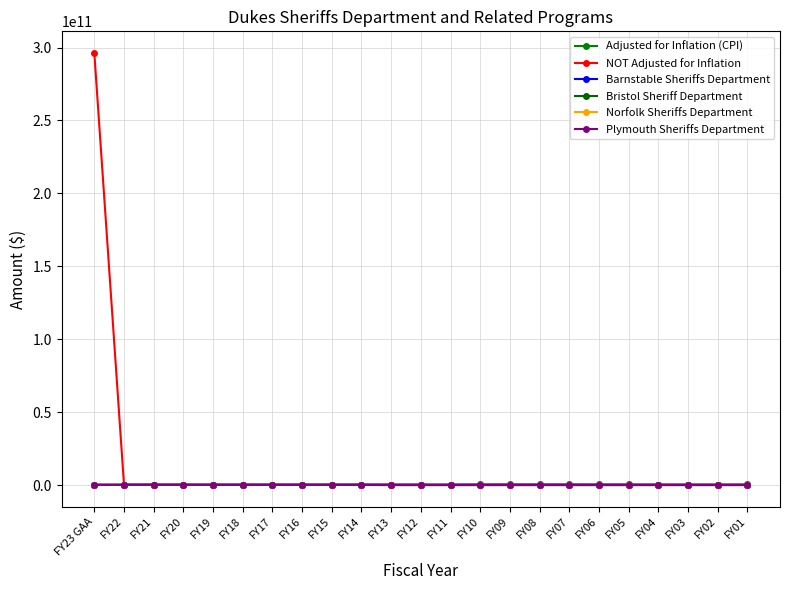

Between FY15 and FY13, which series saw the biggest shift?

Plymouth Sheriffs Department